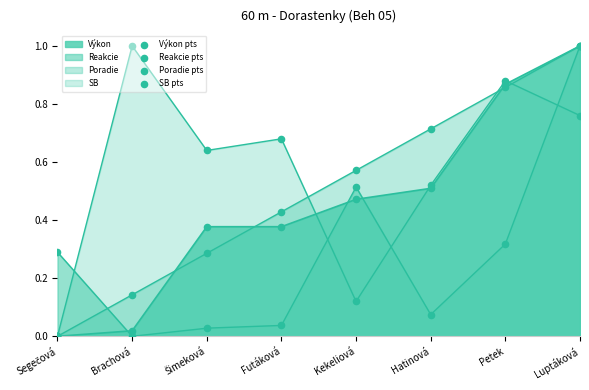

Which series contains the lowest Y value?

Výkon pts